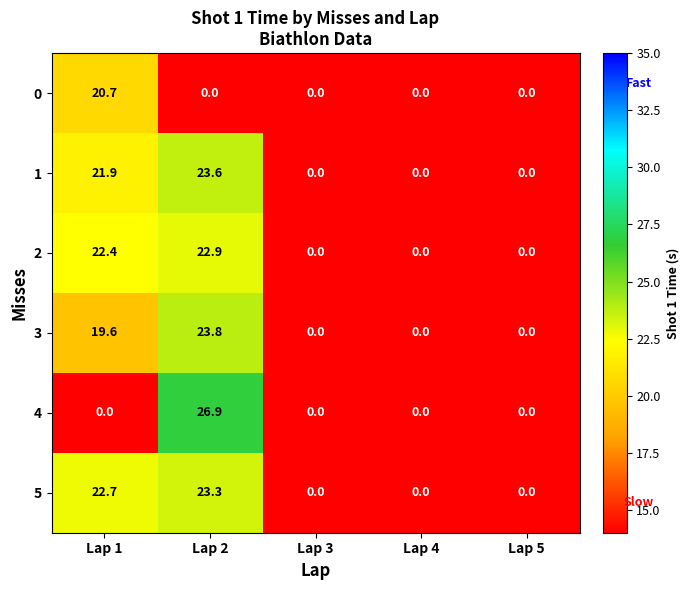

What is the sum of all 3 values?

43.4